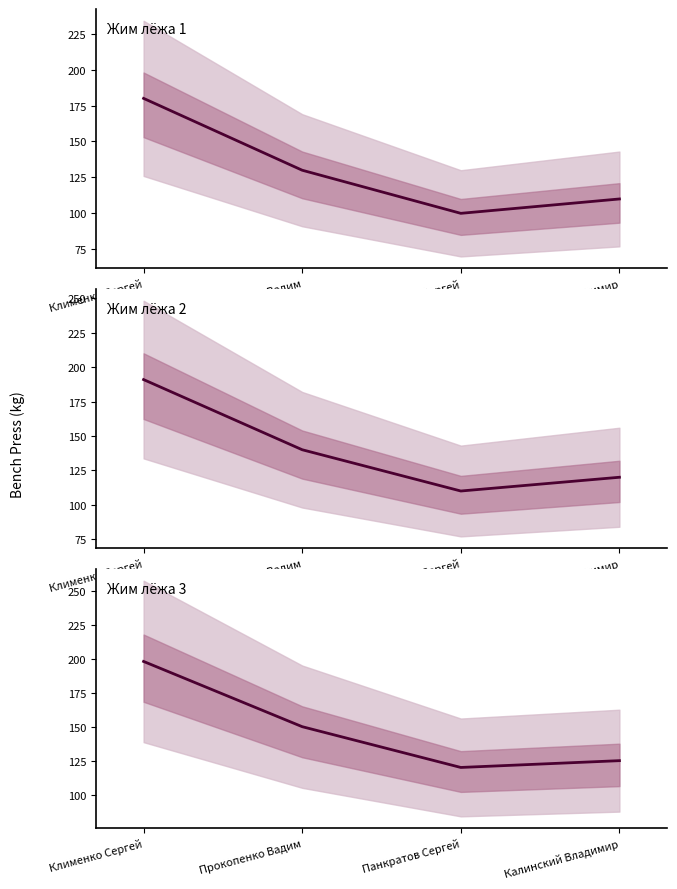

What is the label of the 1st point from the left?

Клименко Сергей